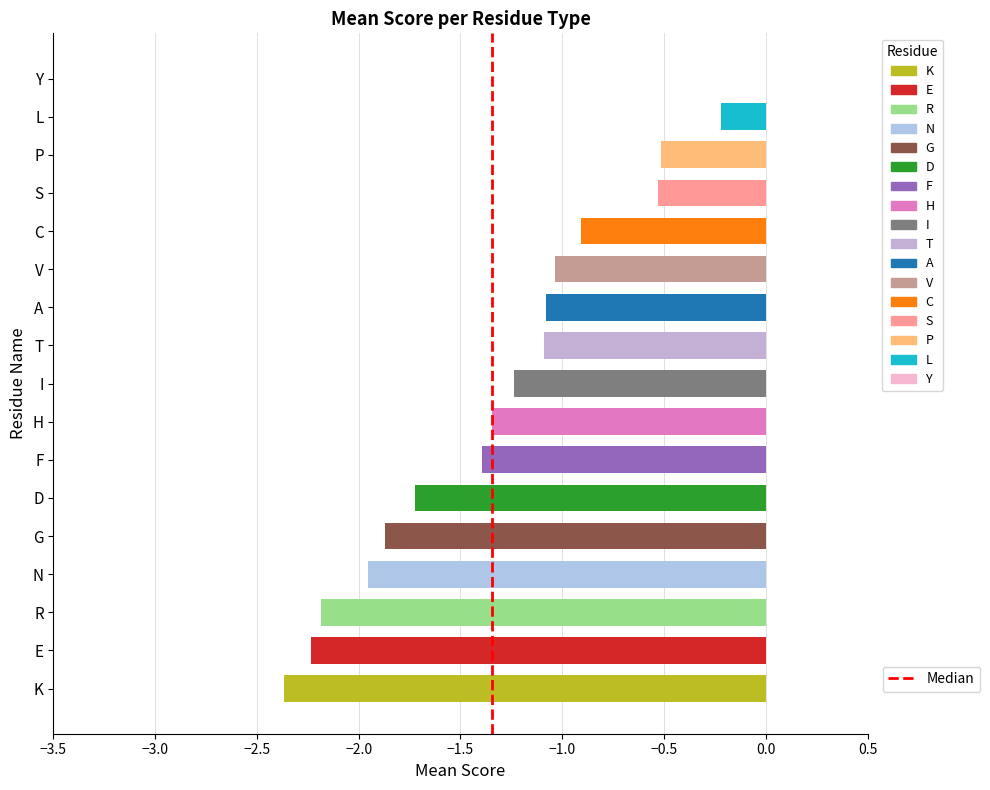

What is the sum of all values?

-21.7